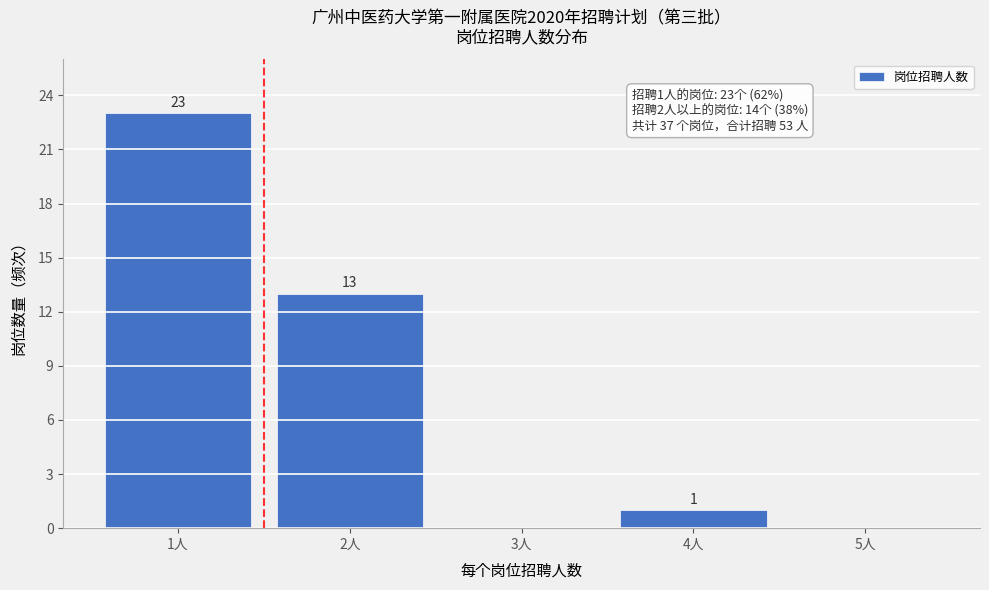

Reading right to left, what are all the values shown in this chart?

5人=0	4人=1	3人=0	2人=13	1人=23